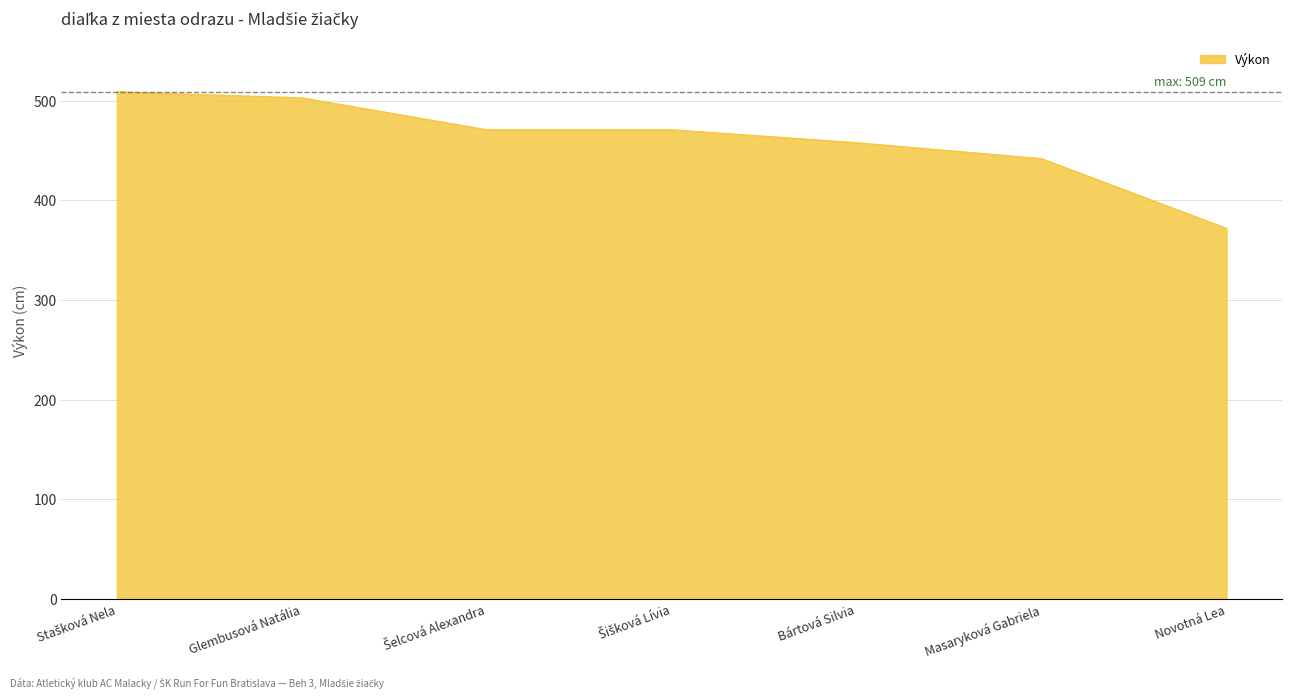

What is the difference between the values at Bártová Silvia and Novotná Lea?

86